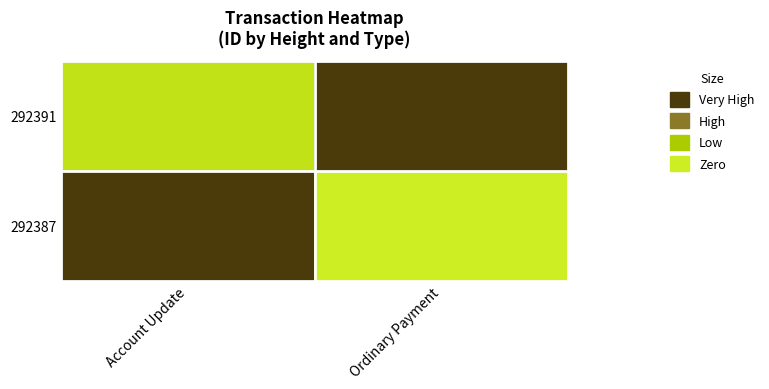

Rank the series at Account Update from highest to lowest value.

292391, 292387